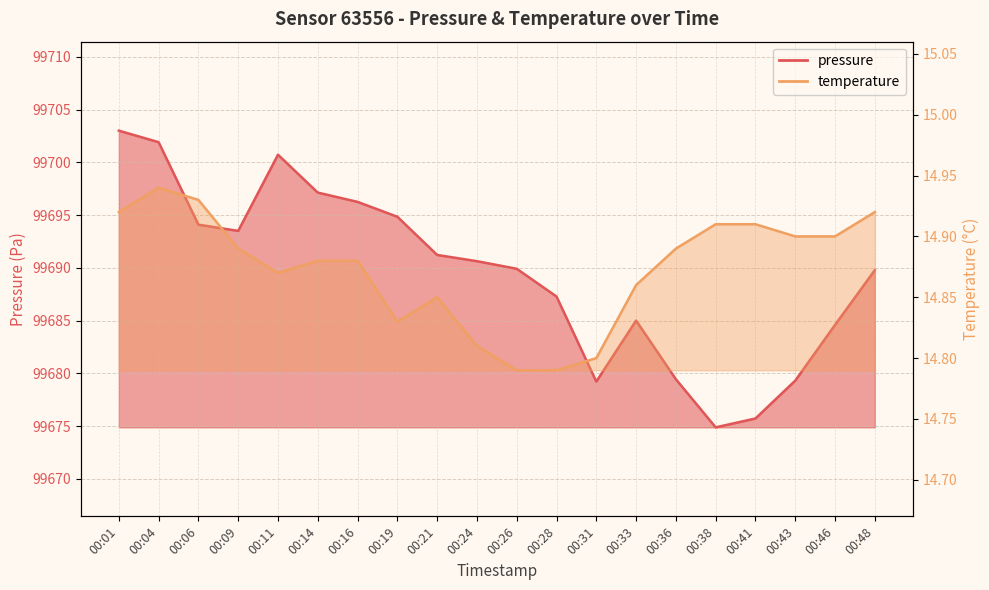

Rank the series at 00:01 from lowest to highest value.

temperature, pressure